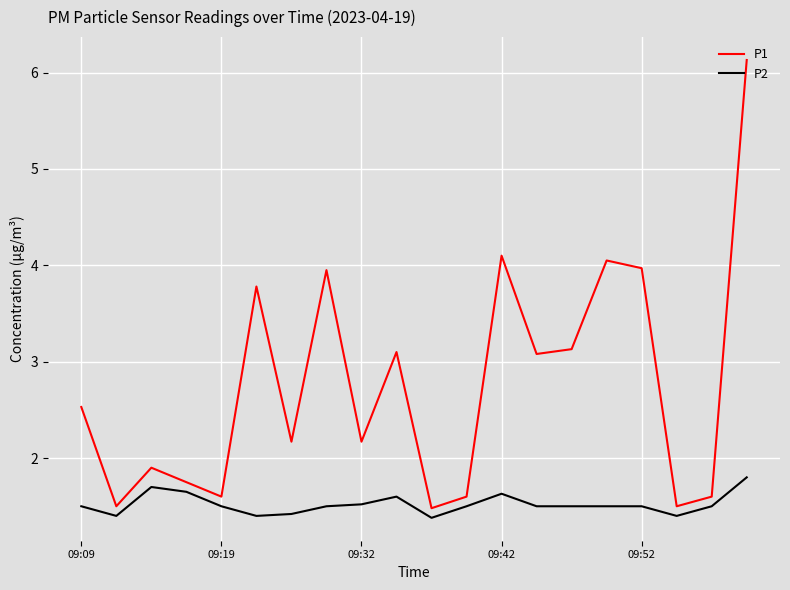

List the series in order of their overall mean, highest first.

P1, P2